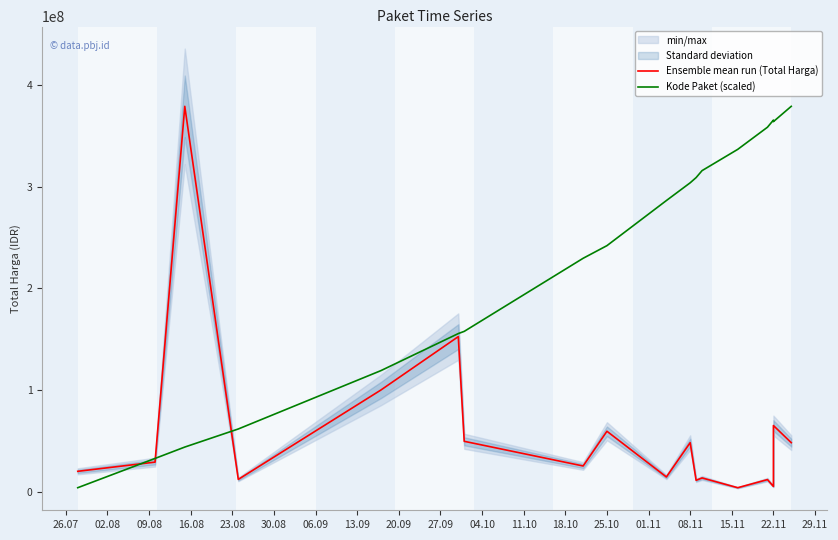

Is this an area chart (filled region under the line)?

No